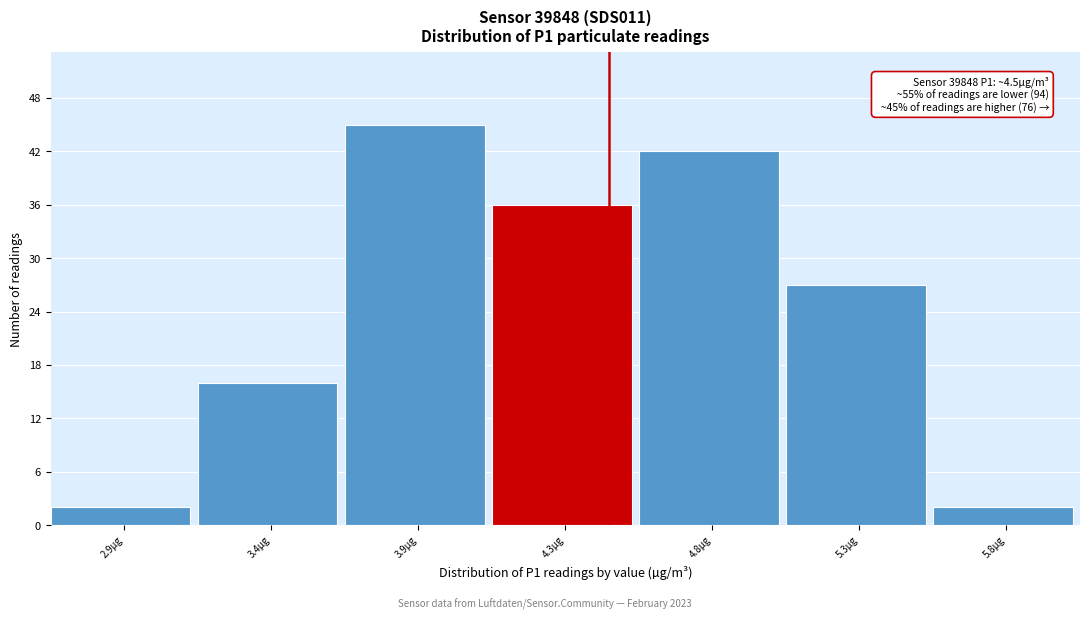

Reading left to right, transcribe all the data shown in this chart.

2.9µg=2	3.4µg=16	3.9µg=45	4.3µg=36	4.8µg=42	5.3µg=27	5.8µg=2